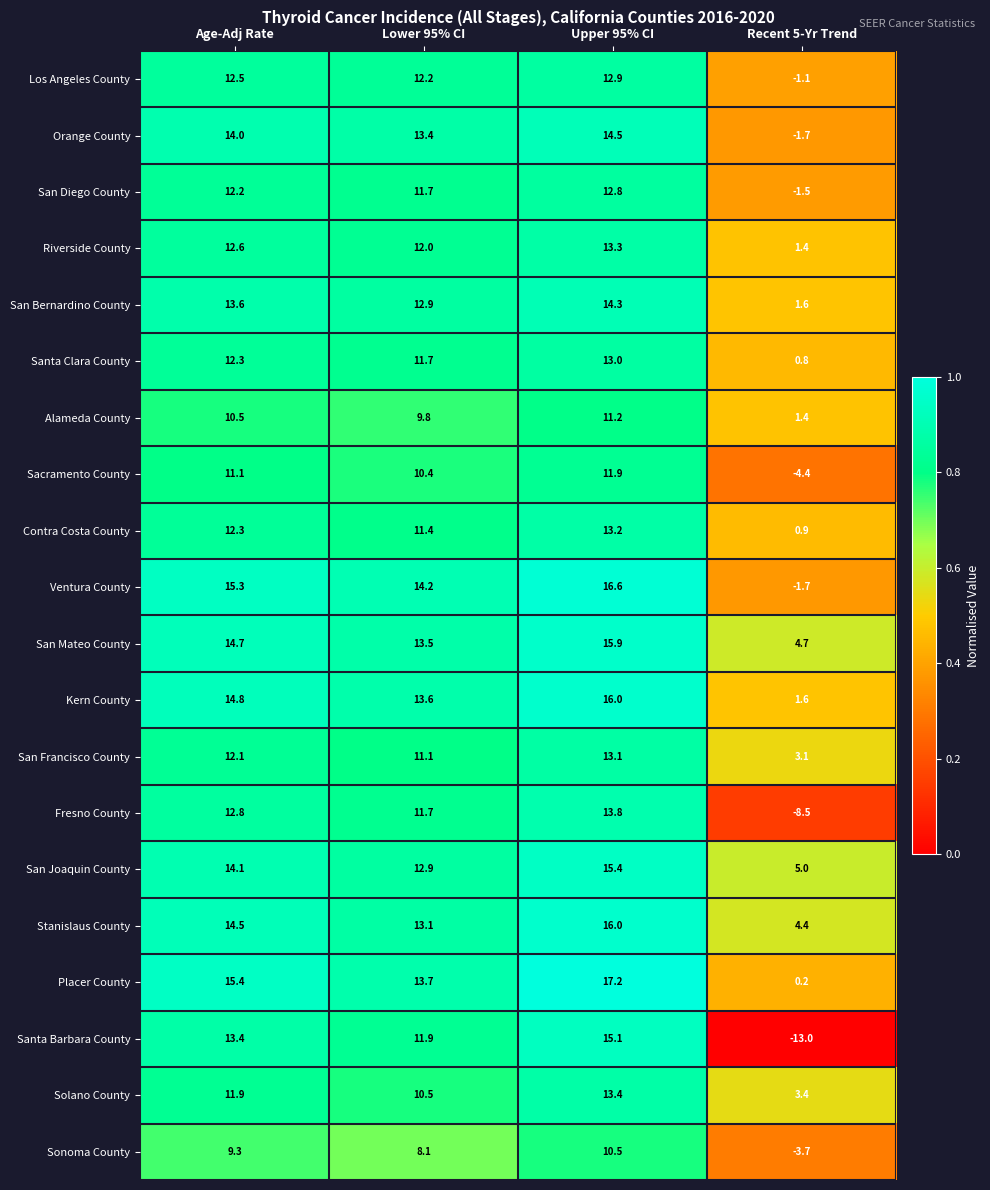

How many series are shown in this chart?

20